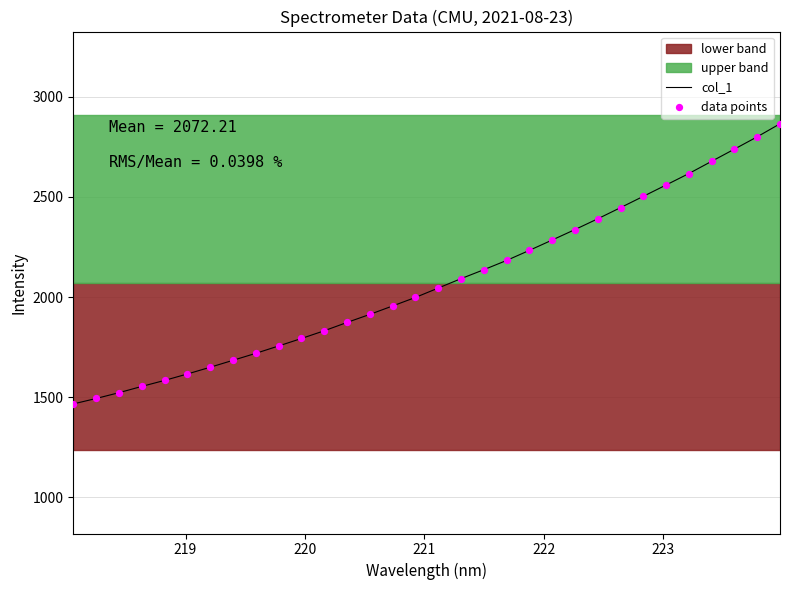

What is the maximum value for col_1?

2864.3